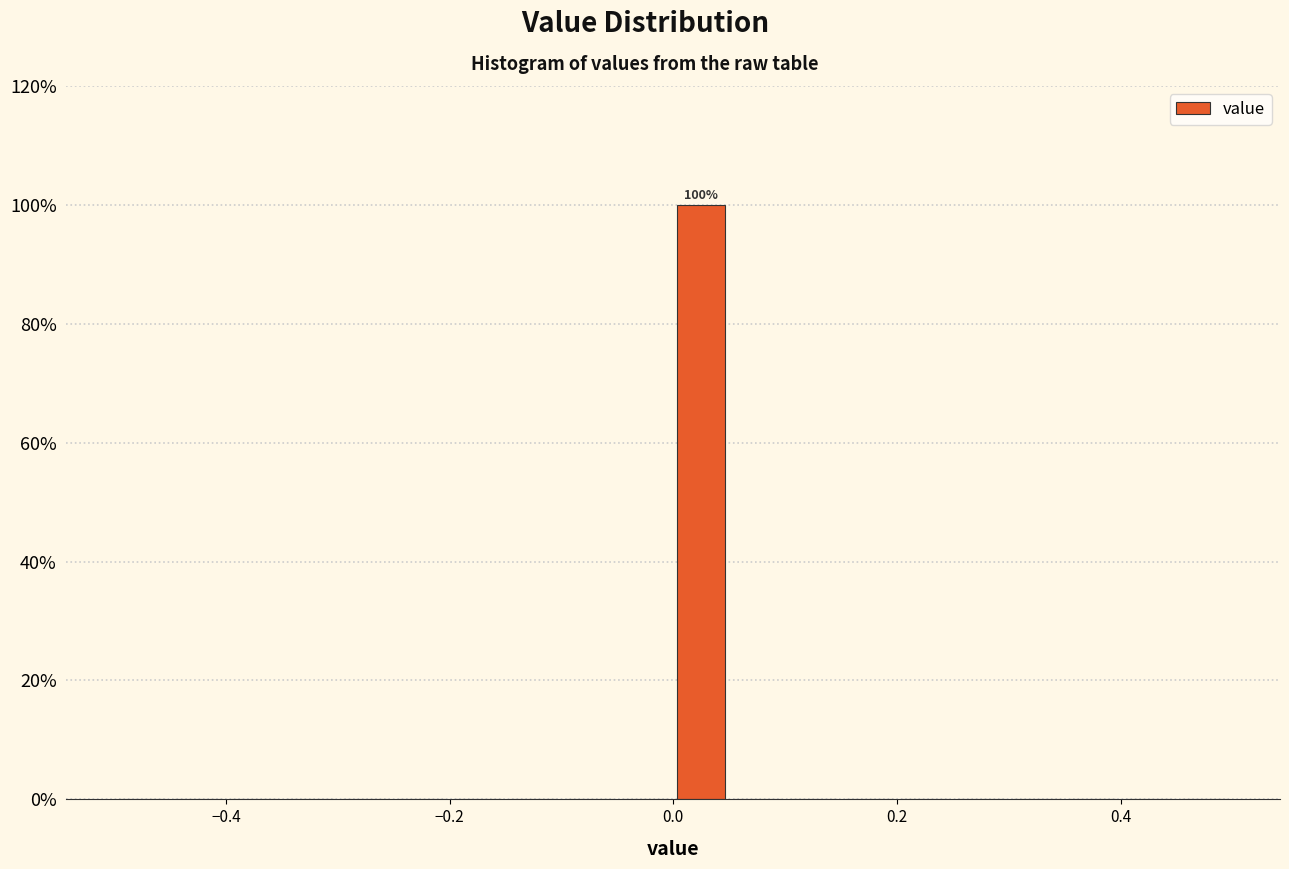

Around what value on the x-axis is the tallest bar? Give the approximate position of its centre, as read against the axis.

0.02